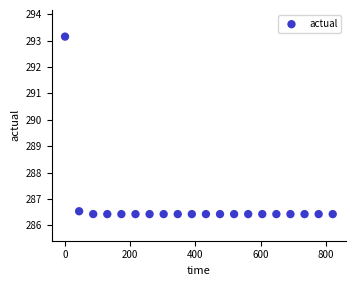

What Y value in the scatter plot is closest to 289?

286.5